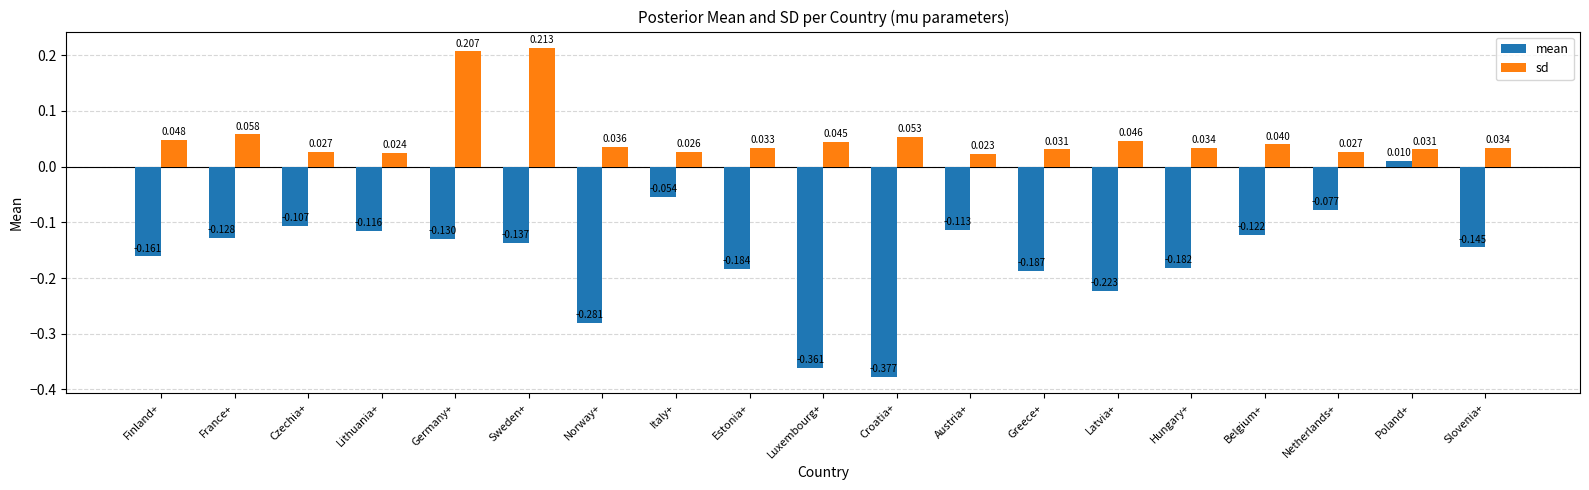

How many sd values are between 0 and 1?

19